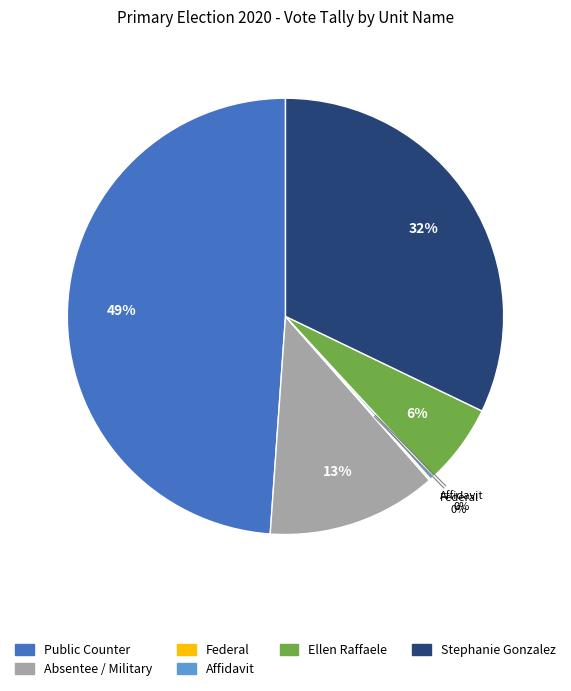

Is there a majority slice in this chart?

No